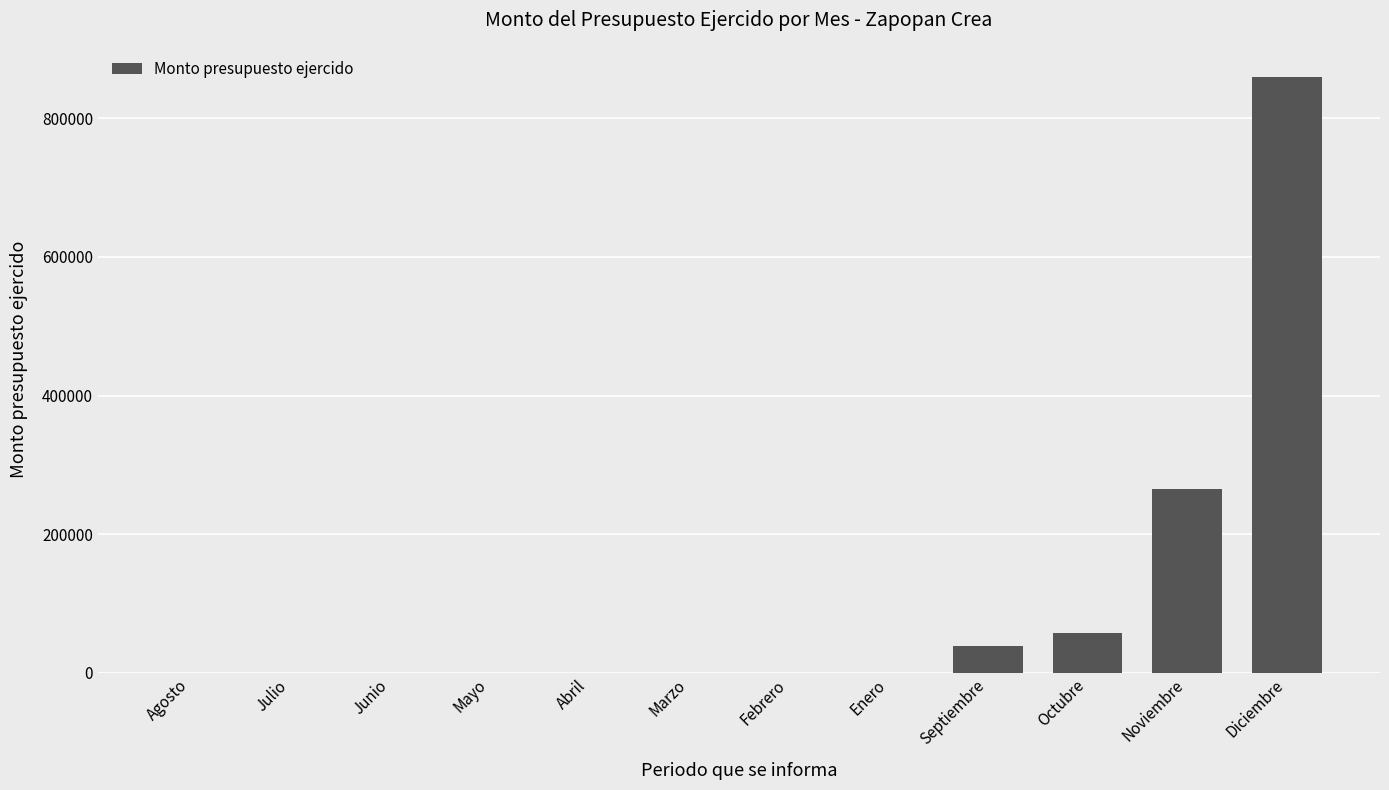

What is the difference between the values at Octubre and Mayo?

56400.0